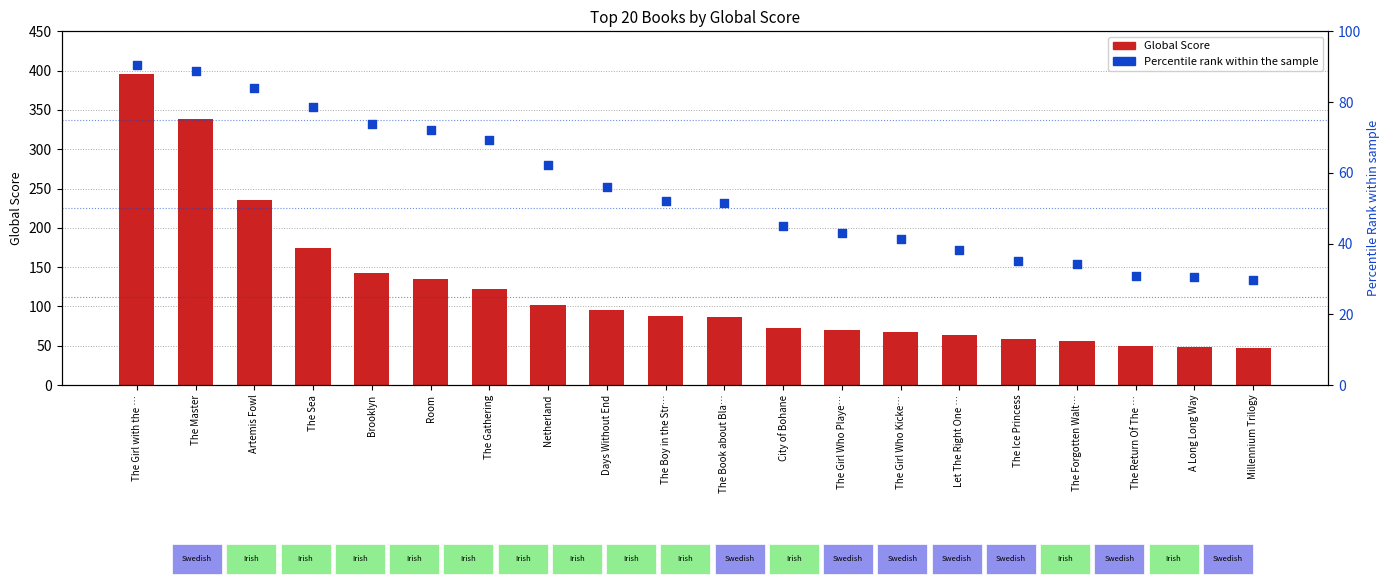

At which category is the sum across all series the highest?

The Girl with the …